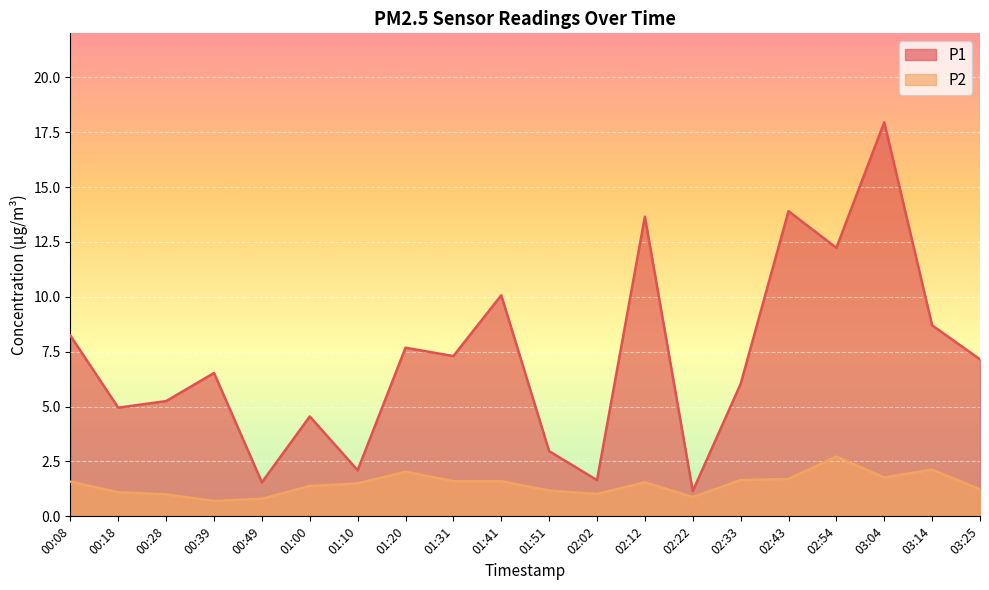

At which category does the chart reach its peak across all series?

03:04